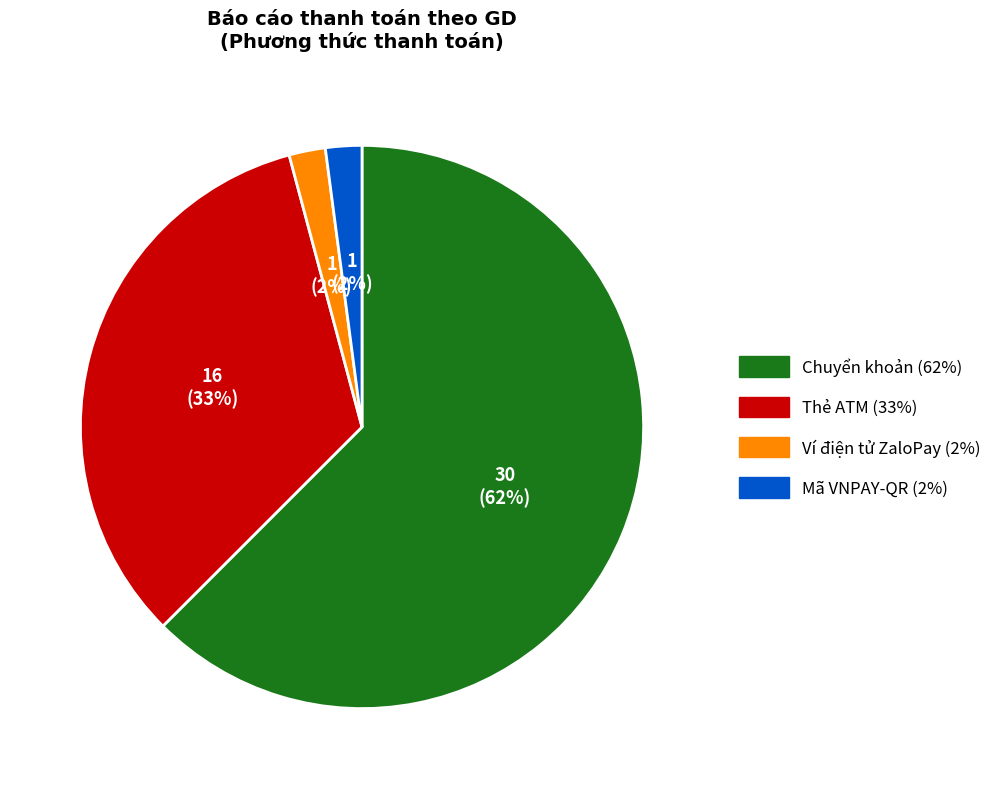

To the nearest percent, what is the combined percentage of Ví điện tử ZaloPay and Thẻ ATM?

35%